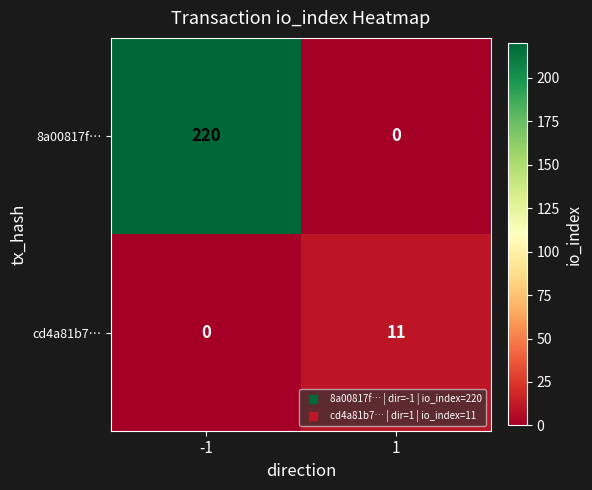

Between -1 and 1, which series saw the biggest shift?

8a00817f…